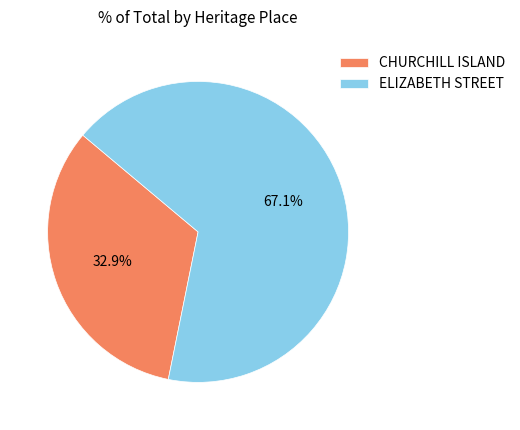

How many segments does this pie chart have?

2